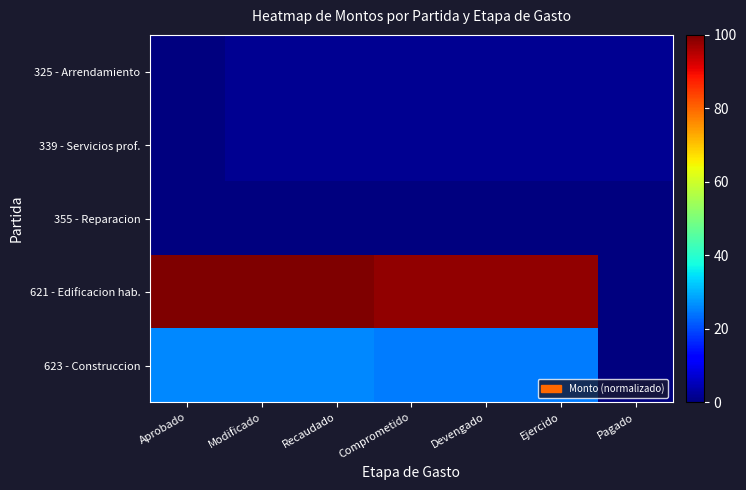

What is the spread (max minus min) of values at Comprometido?

98.1